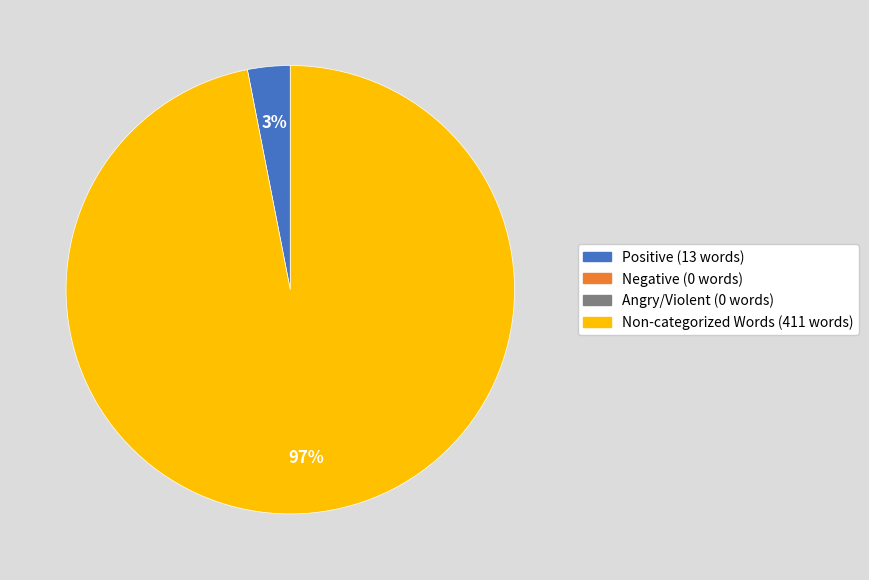

To the nearest percent, what is the difference between the largest and smallest slice percentages?

94%